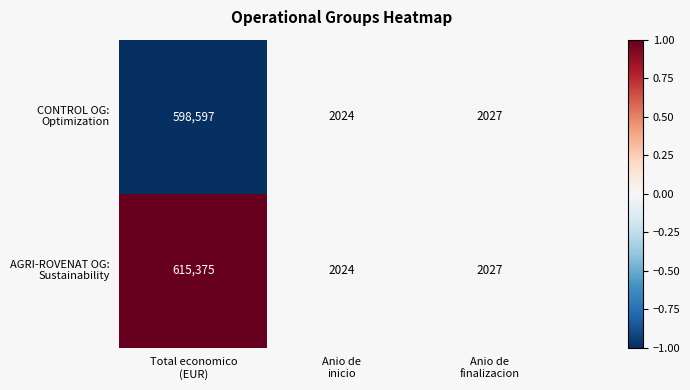

What is the minimum value shown in the chart?

2024